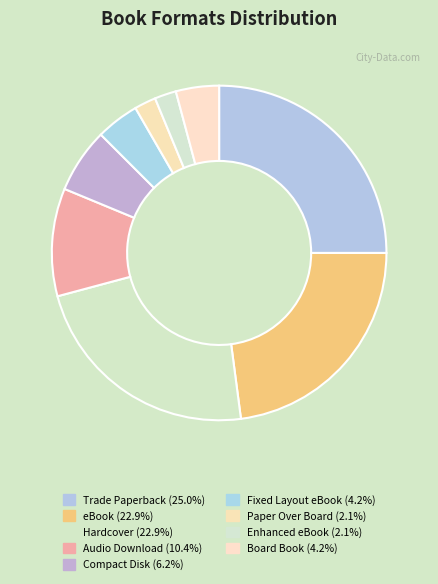

What portion of the pie excludes Hardcover?

77.1%